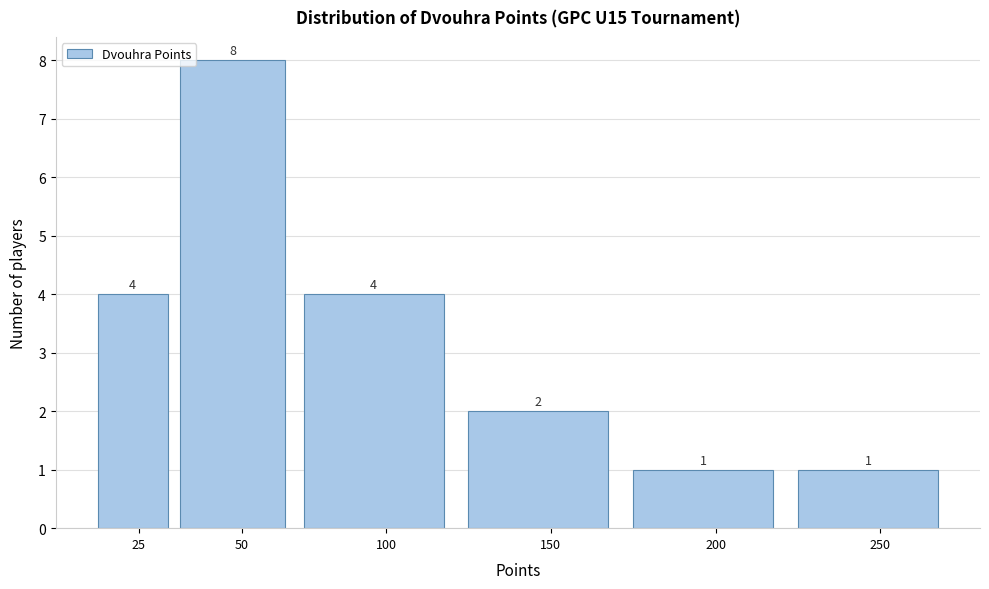

Reading left to right, transcribe all the data shown in this chart.

25=4	50=8	100=4	150=2	200=1	250=1